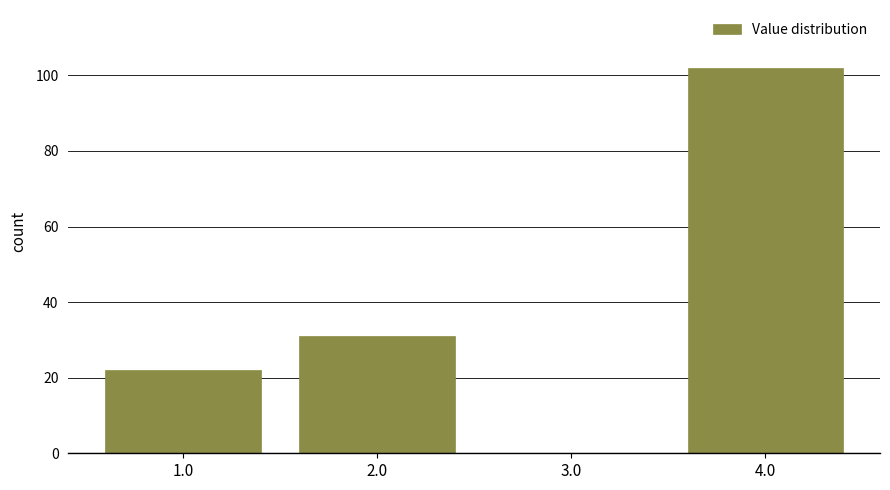

Reading left to right, list every bar in this chart as the range it spans on the x-axis followed by its height. The values are not printed on the chart, so give them approximately, as read against the axis.

0.5 to 1.5: 22
1.5 to 2.5: 32
2.5 to 3.5: 0
3.5 to 4.5: 102